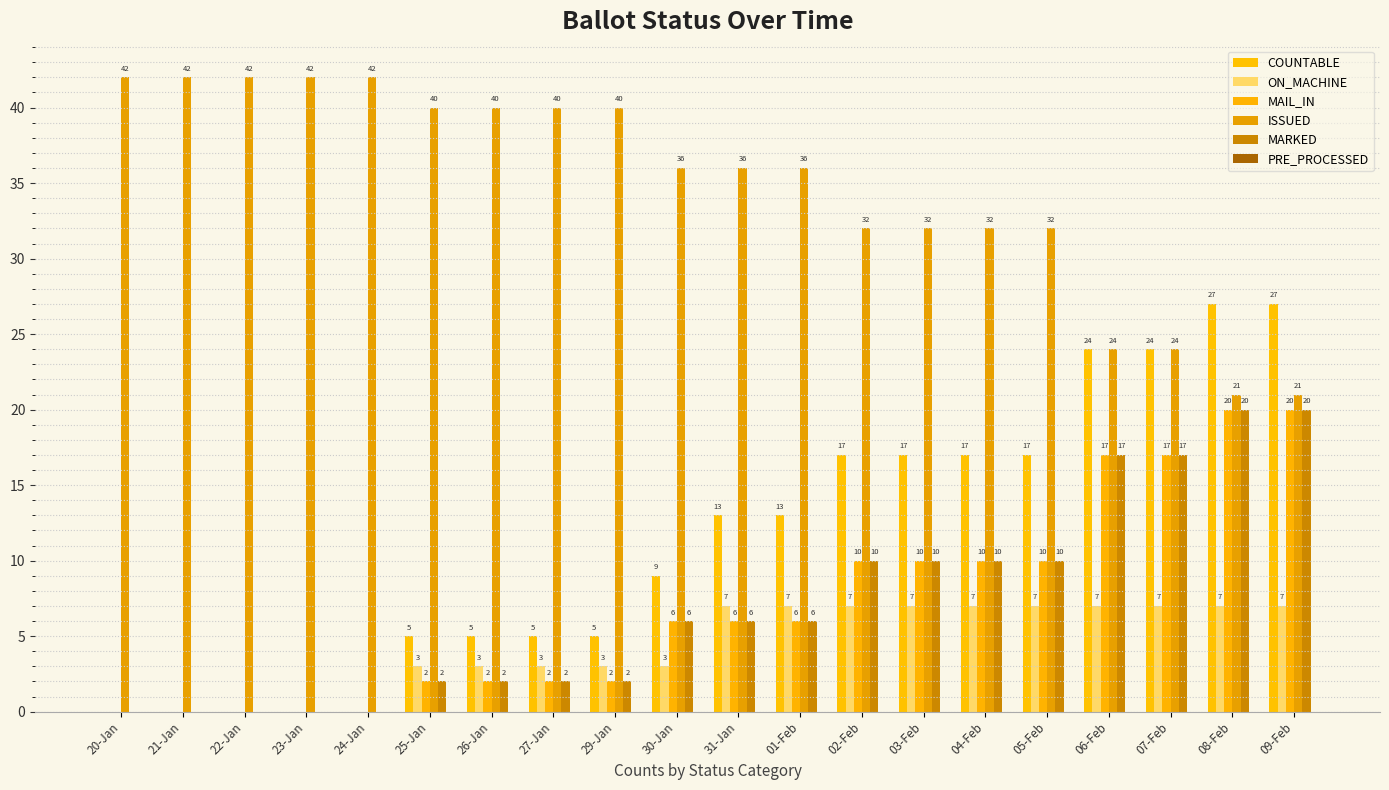

Between 25-Jan and 08-Feb, which is larger?

08-Feb